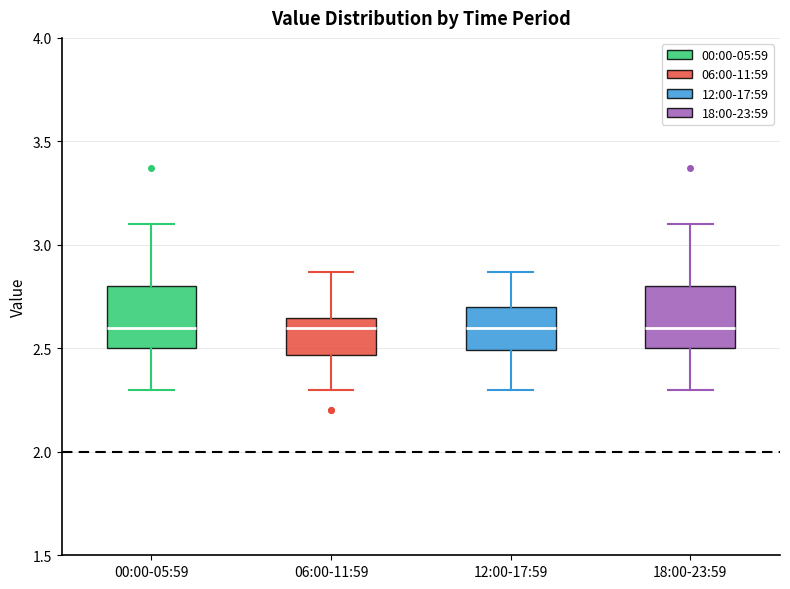

Reading left to right, read every box against the y-axis: the position of its median line, the range the box covers, and the ends of its whiskers. The values are not printed on the chart, so give them approximately, as read against the axis.

00:00-05:59: median 2.60, box 2.50 to 2.80, whiskers 2.30 to 3.10
06:00-11:59: median 2.60, box 2.45 to 2.65, whiskers 2.30 to 2.85
12:00-17:59: median 2.60, box 2.50 to 2.70, whiskers 2.30 to 2.85
18:00-23:59: median 2.60, box 2.50 to 2.80, whiskers 2.30 to 3.10